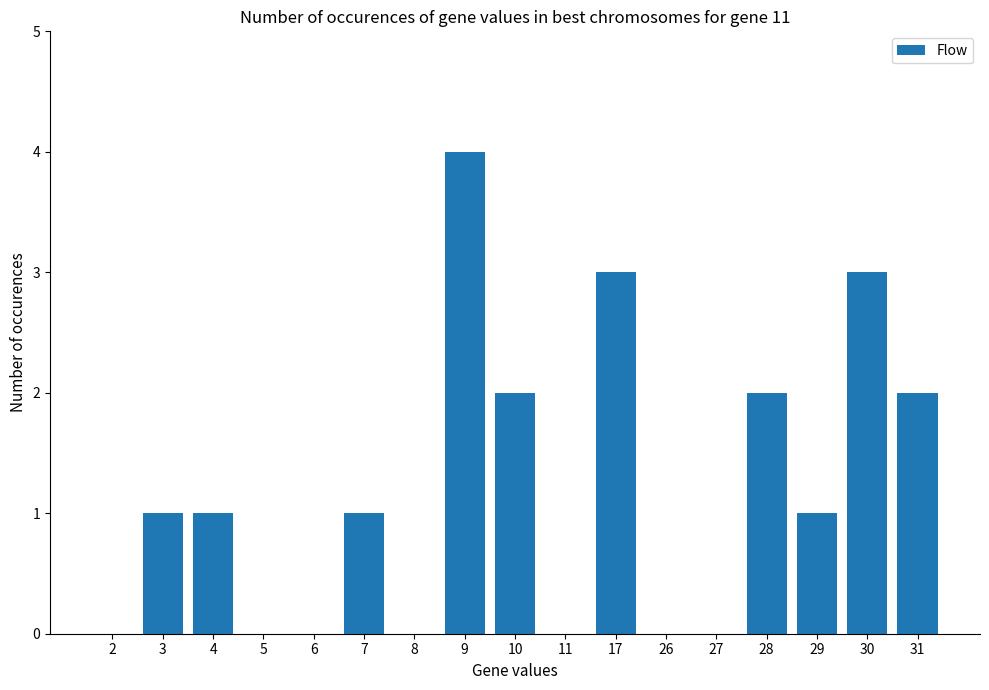

What is the difference between the values at 3 and 11?

1